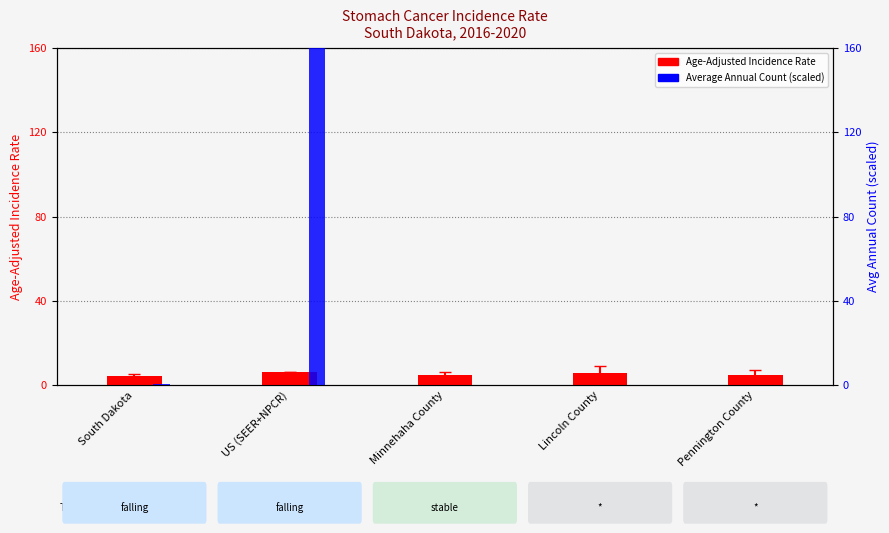

What is the difference between the second highest and second lowest values in the Age-Adjusted Incidence Rate series?

1.0